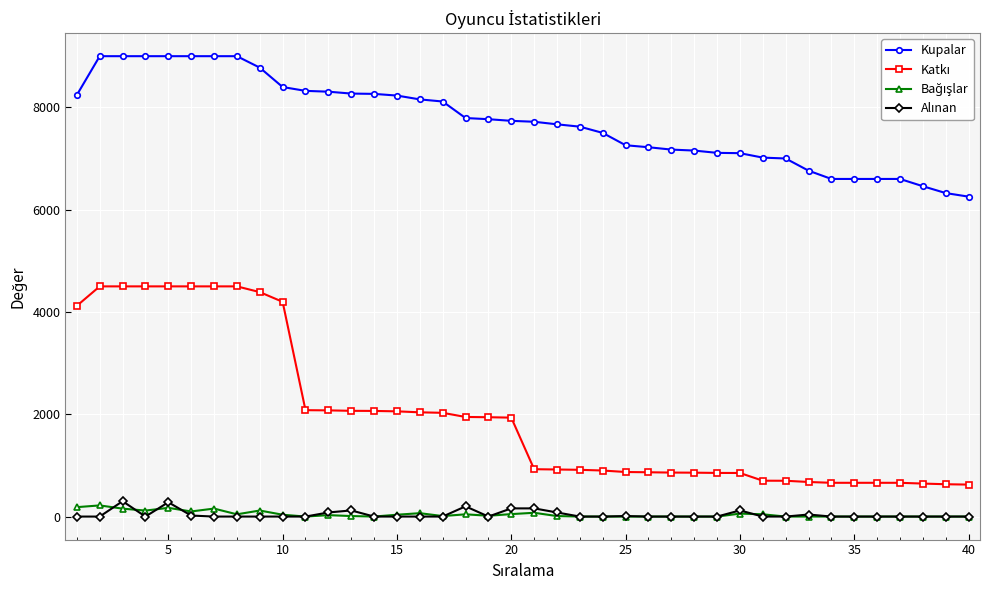

Which series has the largest total across all categories?

Kupalar